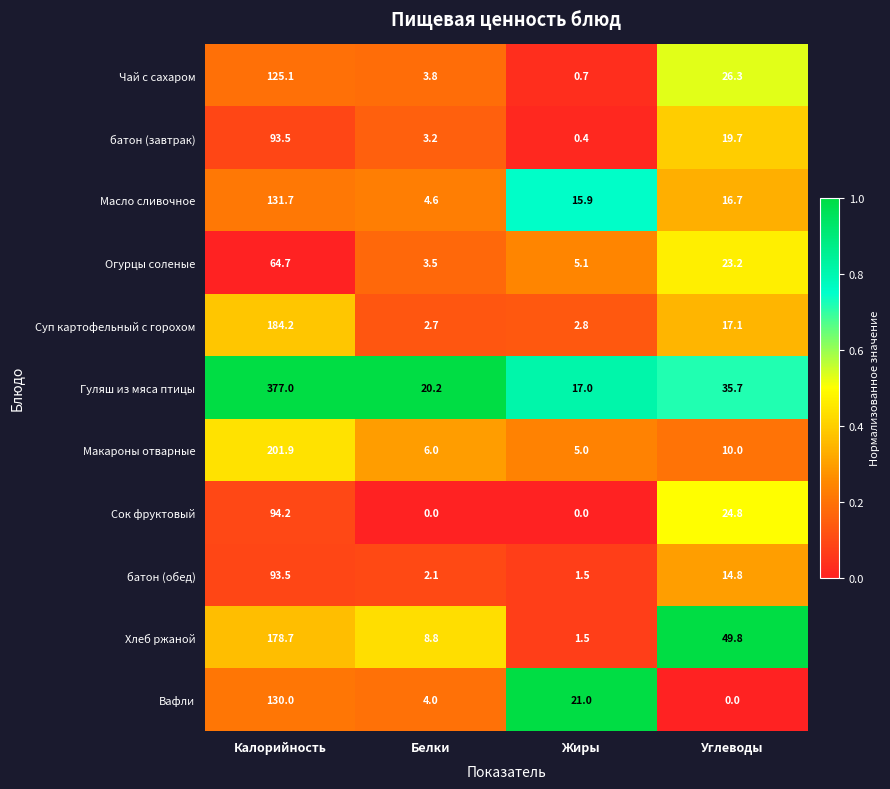

How many series are shown in this chart?

11